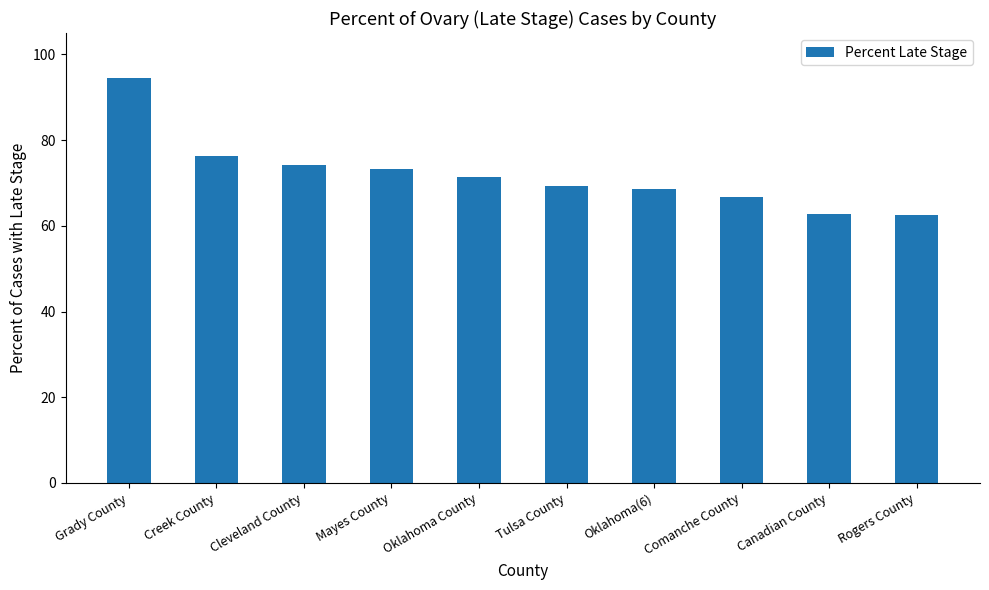

What is the difference between the values at Mayes County and Tulsa County?

4.0